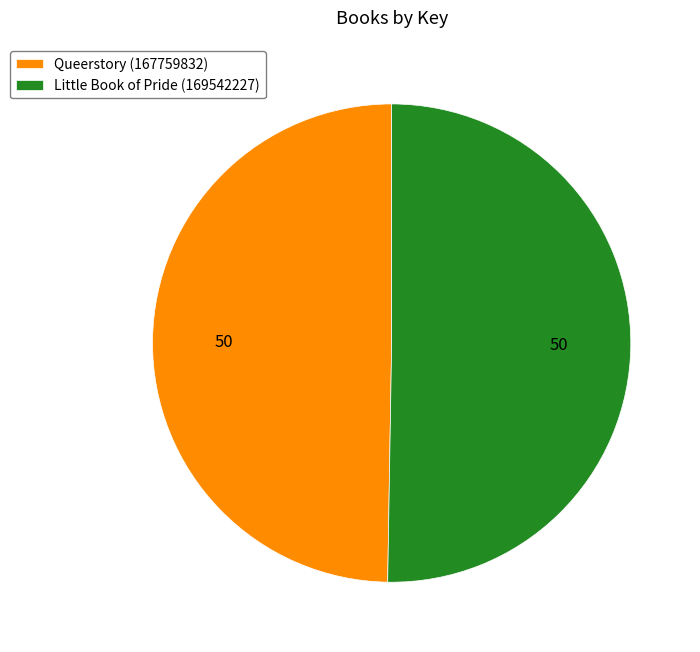

Does Queerstory represent more than half of the total?

No